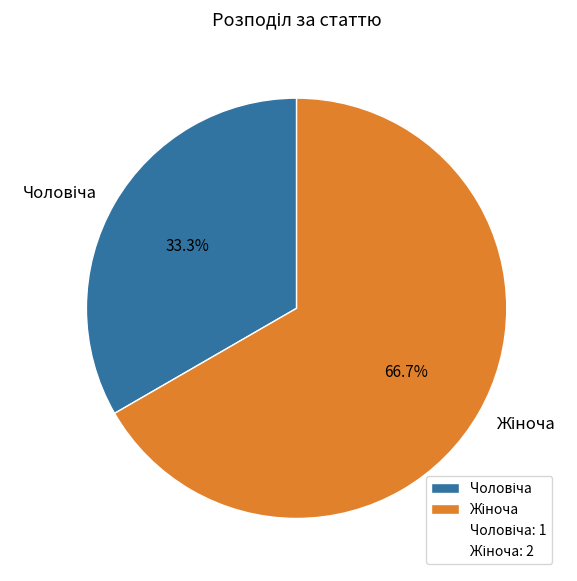

Count the number of slices in the pie.

2